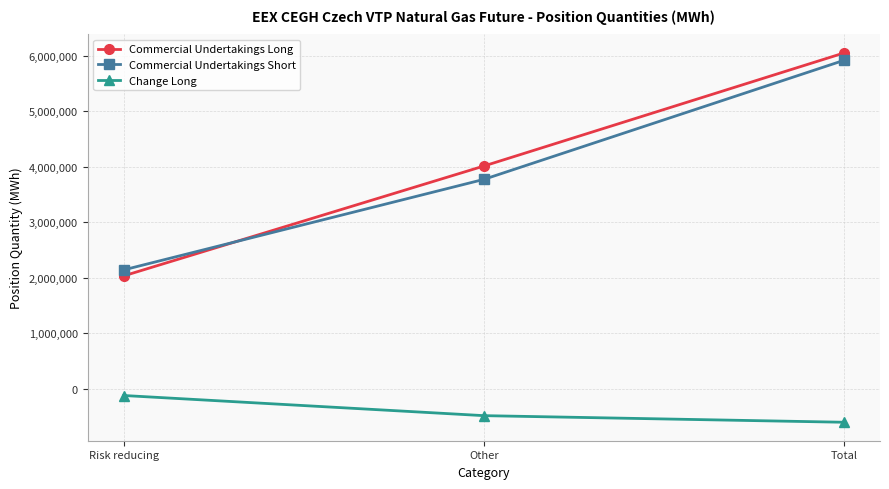

How many distinct data groups are displayed?

3